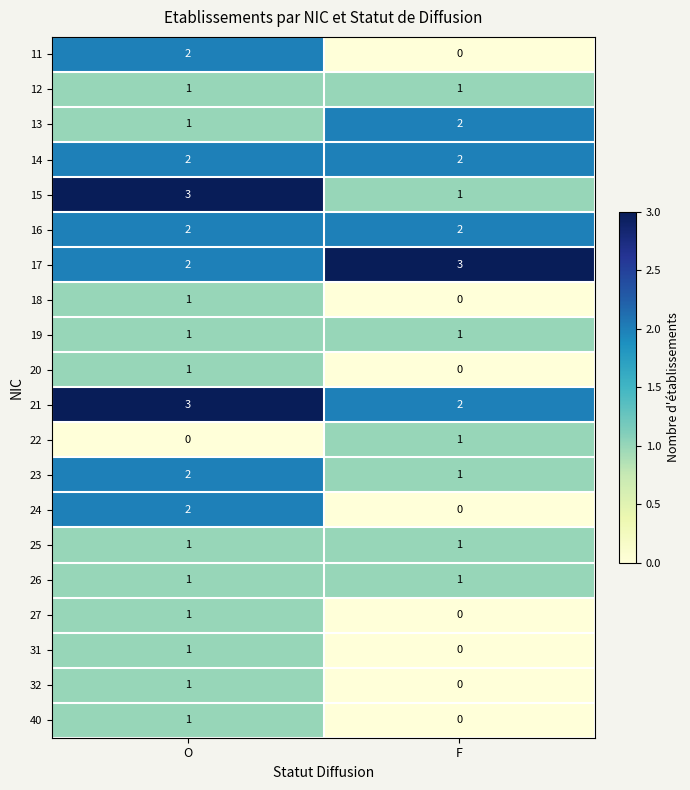

Where is 32 nearest to the value 0?

F